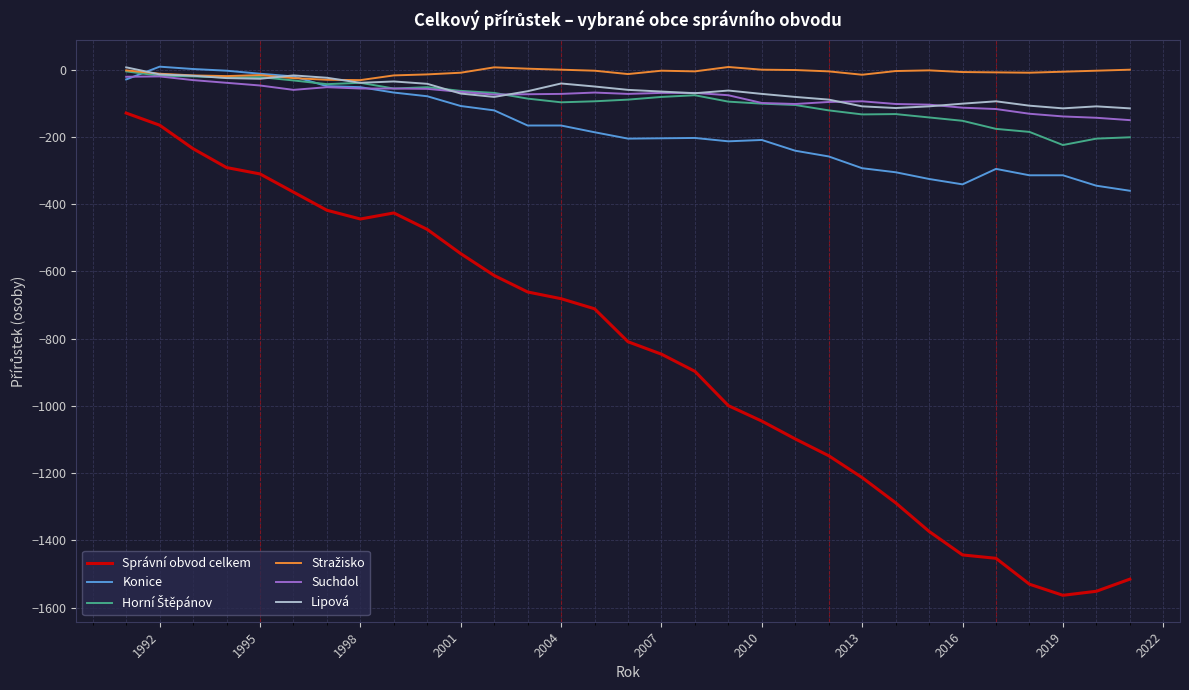

What is the smallest value displayed?

-1563